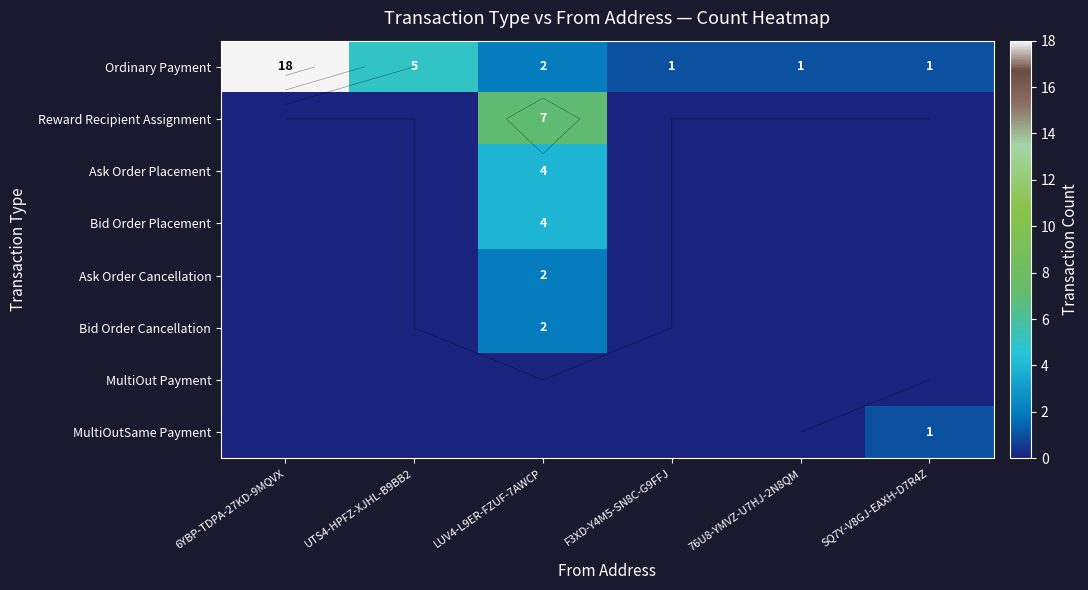

The MultiOutSame Payment series shows 0 at SQ7Y-V8GJ-EAXH-D7R4Z. True or false?

False